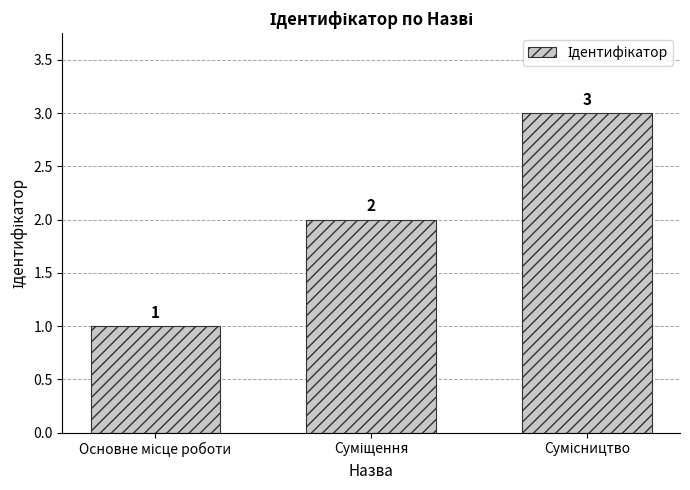

What is the value of the 2nd bar from the left?

2